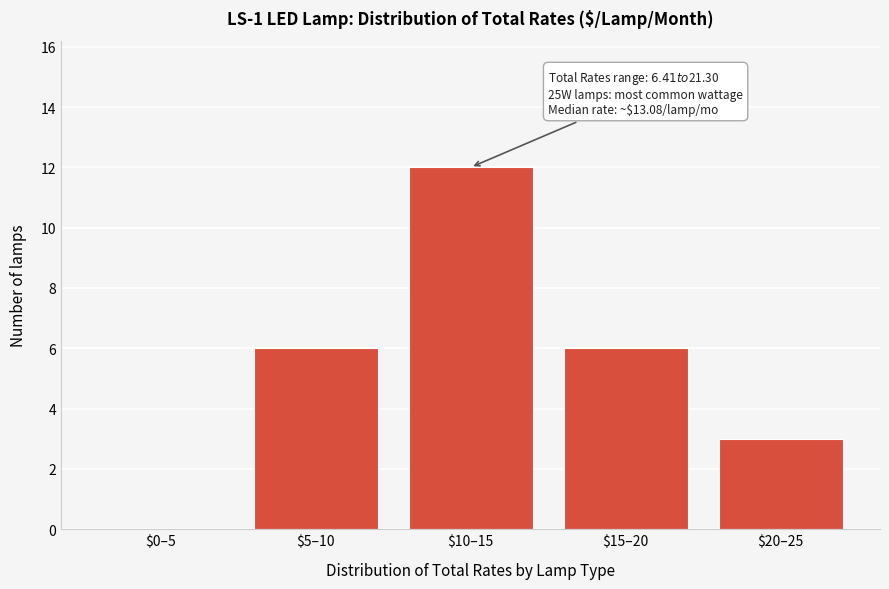

The chart shows a value of 2 at $20–25. True or false?

False